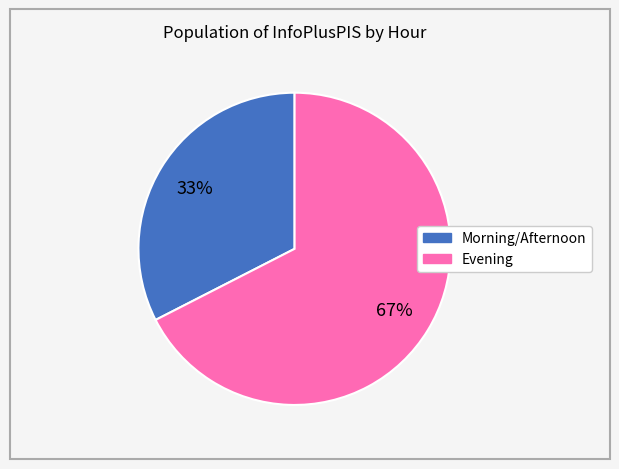

To the nearest percent, what is the average slice percentage?

50%